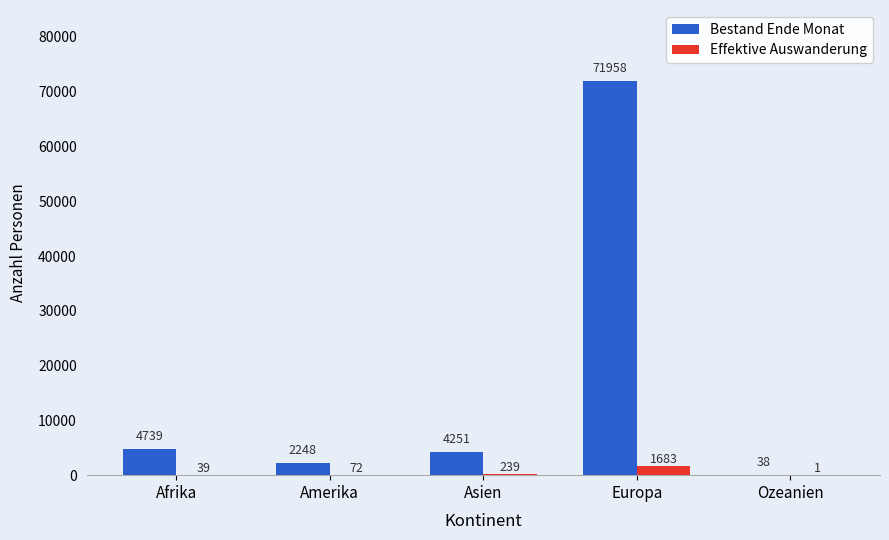

Which series has the widest spread of values?

Bestand Ende Monat